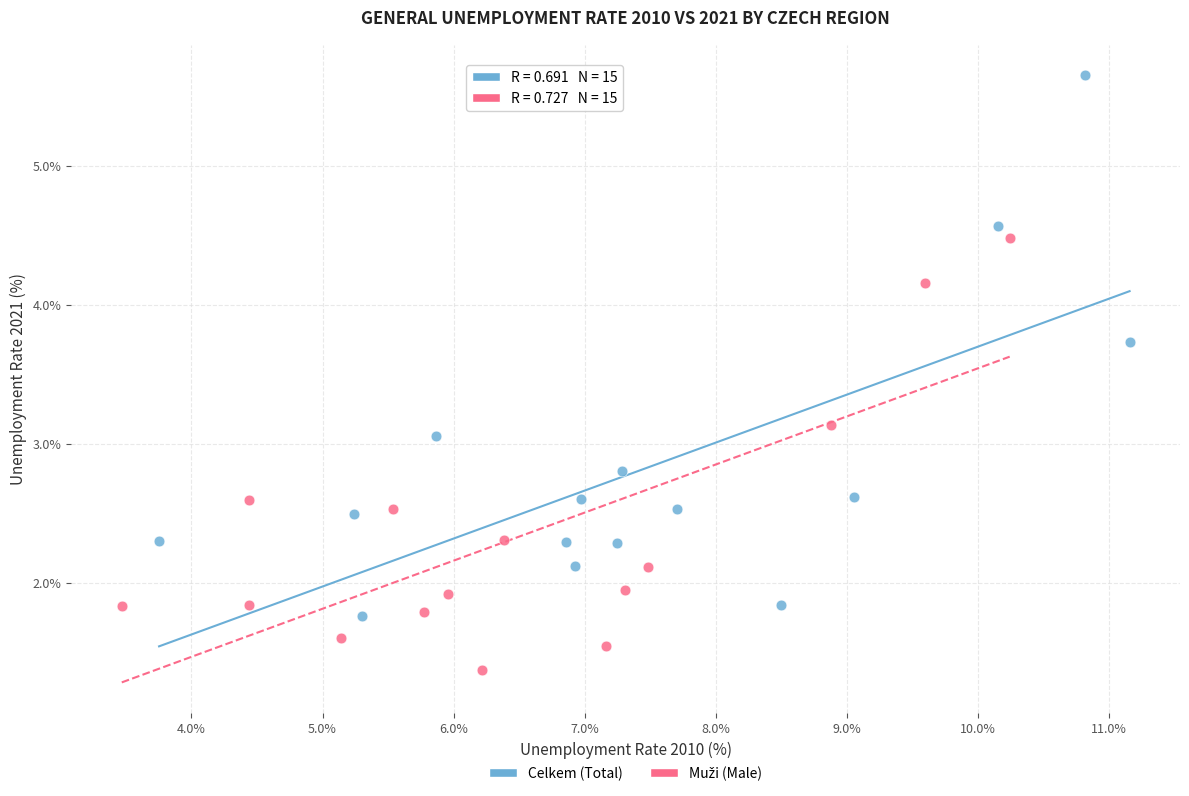

Which series reaches the maximum Y coordinate?

Celkem (Total)